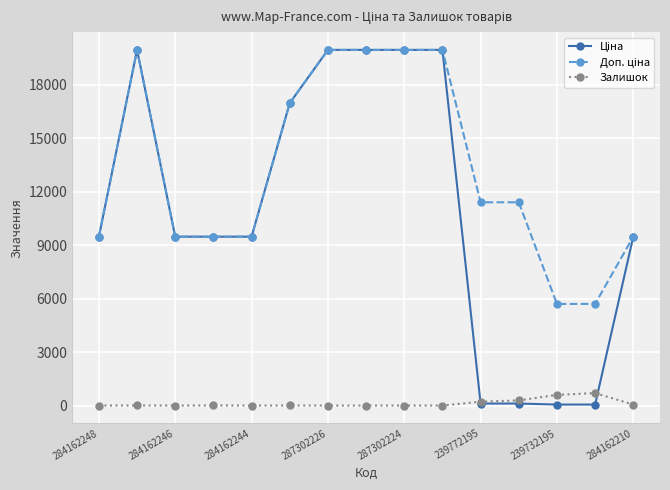

Does the chart have visible grid lines?

Yes